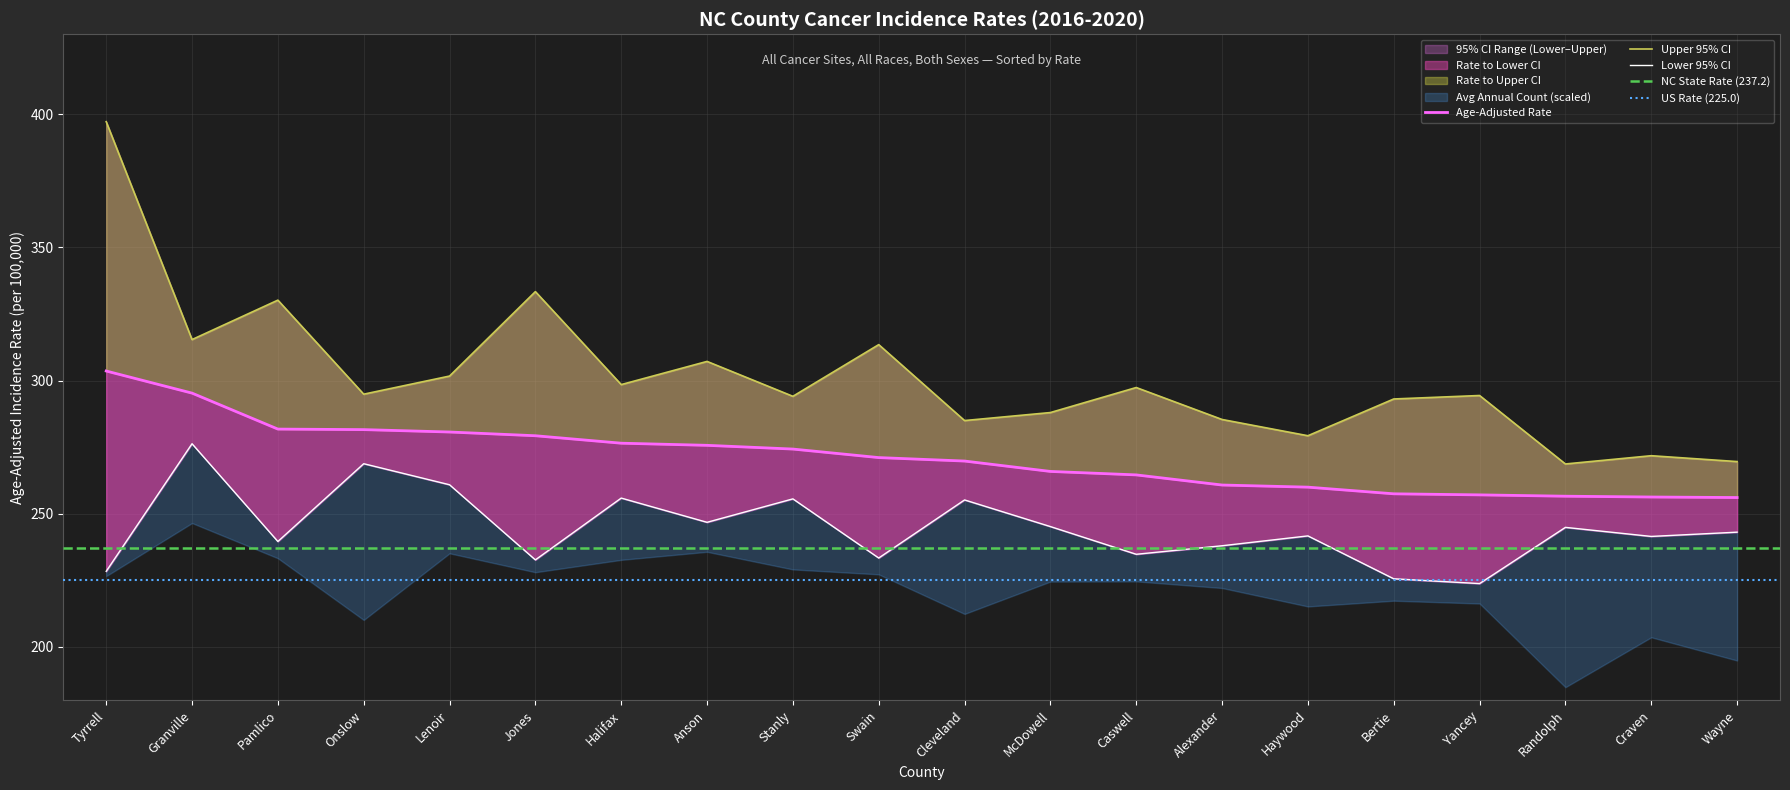

List the series in order of their overall mean, highest first.

Upper 95% CI, Age-Adjusted Rate, Lower 95% CI